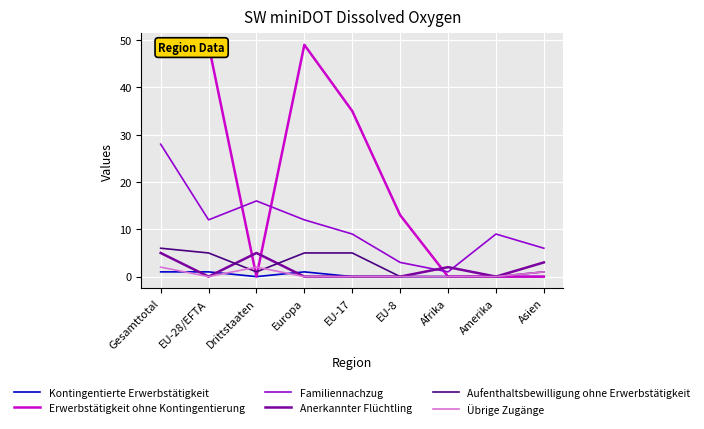

How many lines are shown in the chart?

6